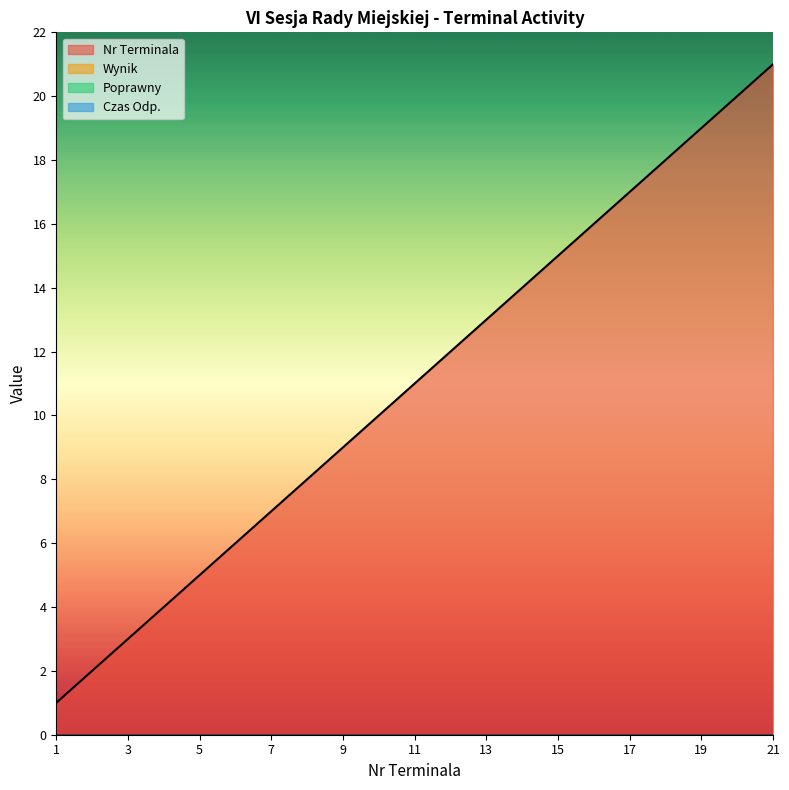

What are all the series names shown in the legend?

Nr Terminala, Wynik, Poprawny, Czas Odp.